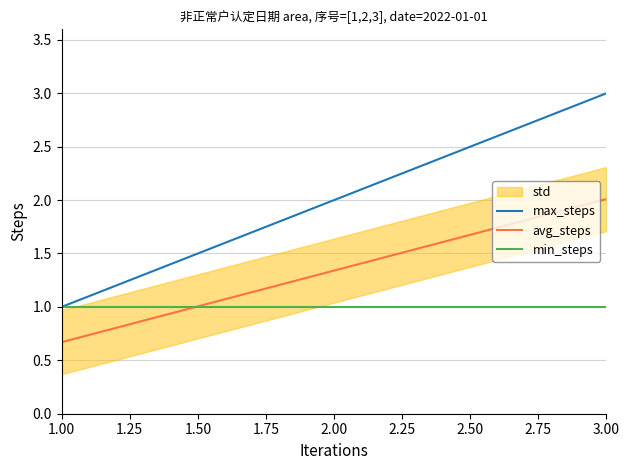

Reading right to left, extract all data points from this chart.

max_steps: 3.0	2.0	1.0
avg_steps: 2.0	1.3	0.7
min_steps: 1.0	1.0	1.0